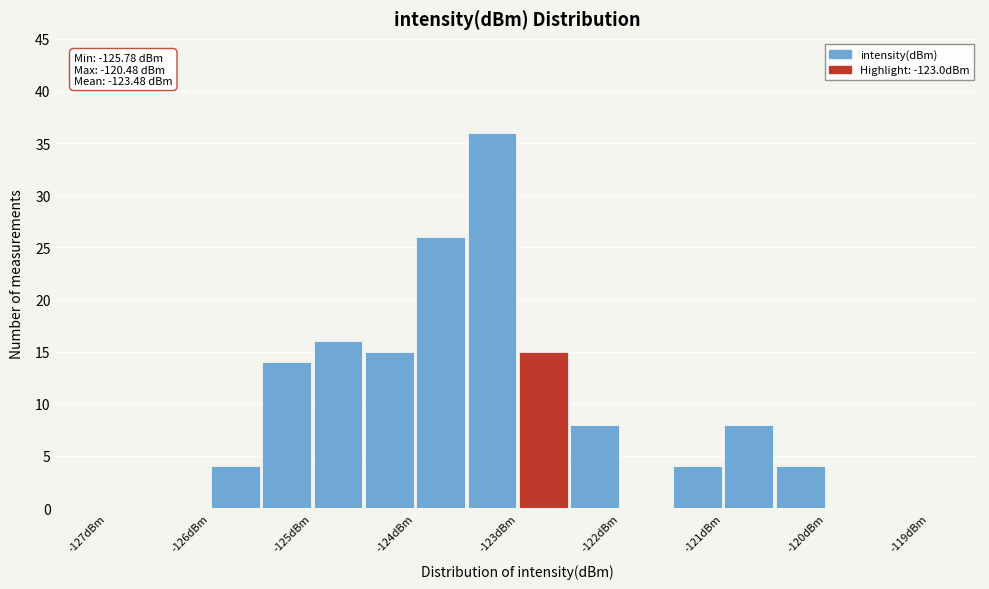

Which range on the x-axis has the tallest bar?

-123.5 to -123.0